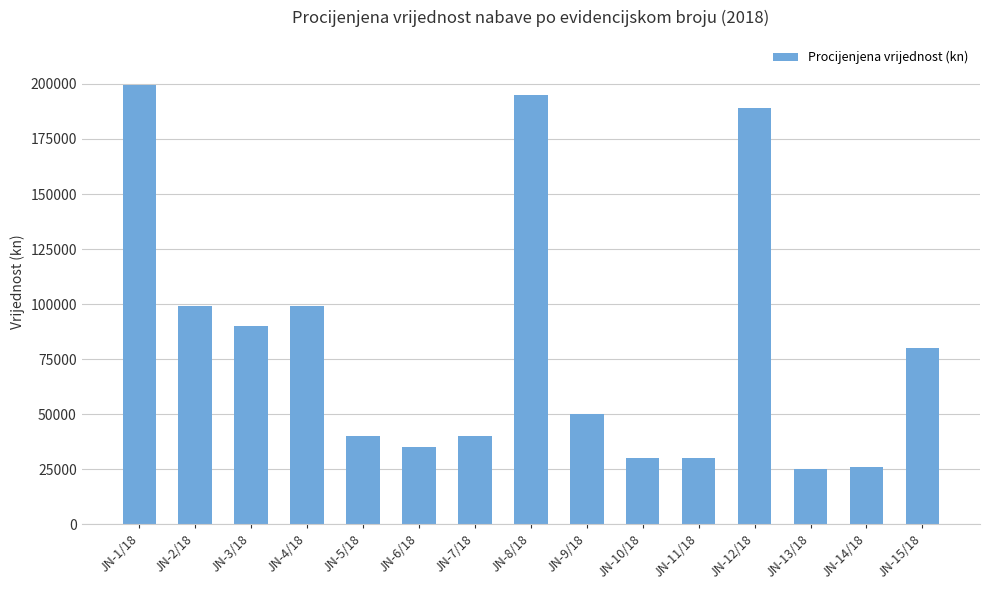

Approximately how many times larger is the value at JN-2/18 compared to JN-15/18?

1.2